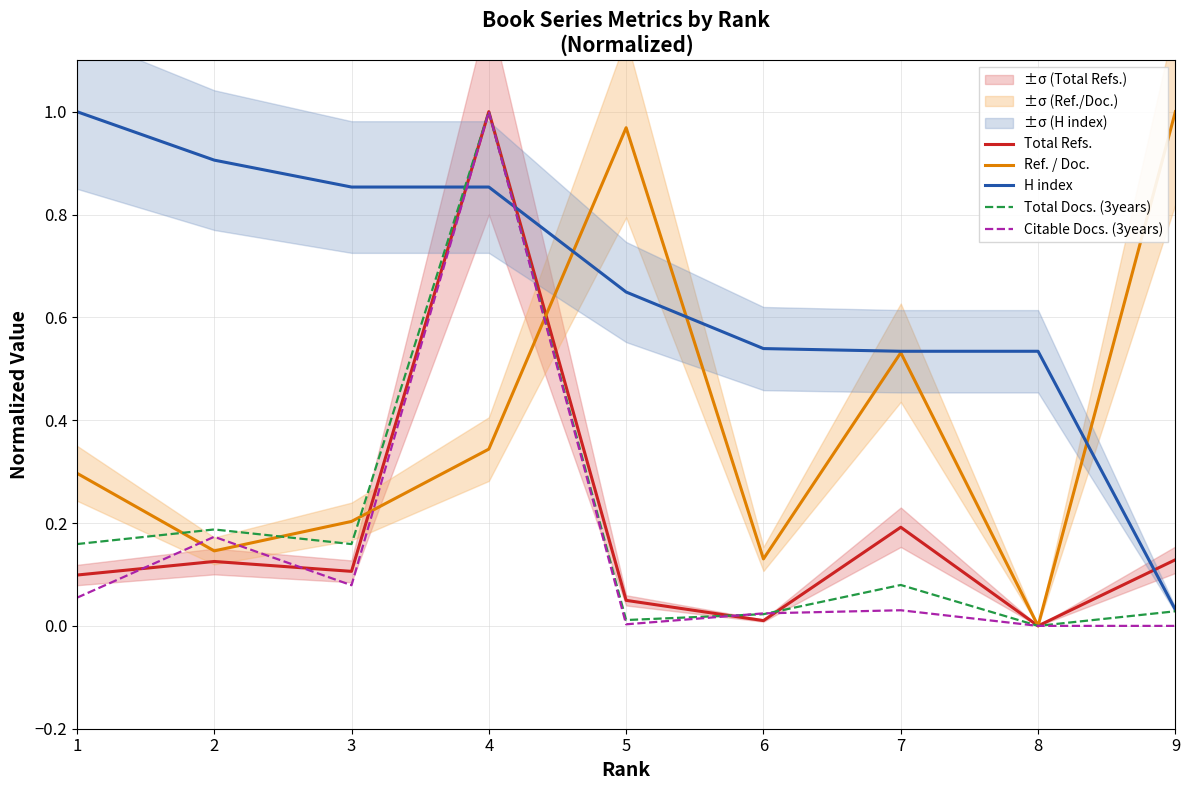

What is the average value of the Citable Docs. (3years) series?

0.2